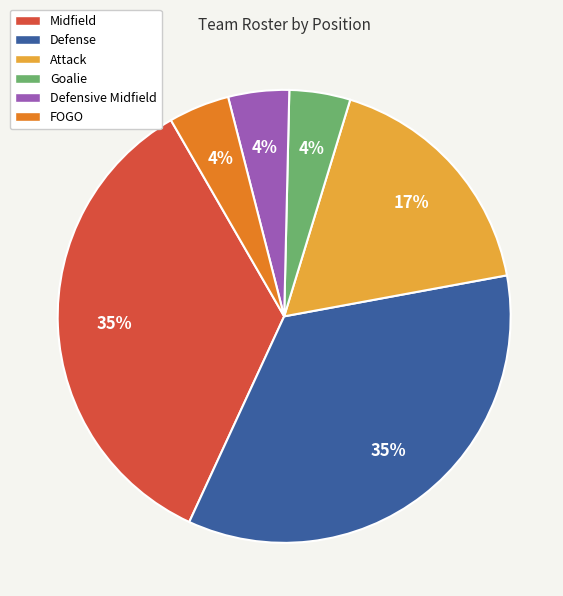

What is the ratio of the value at Defensive Midfield to the value at Goalie?

1.0